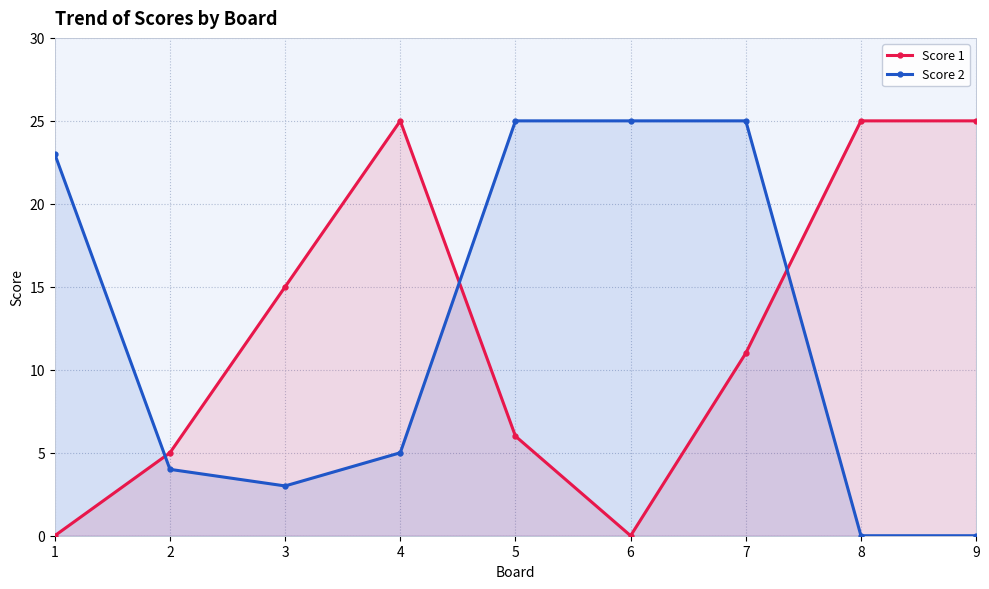

At which label does Score 2 first exceed 5?

1